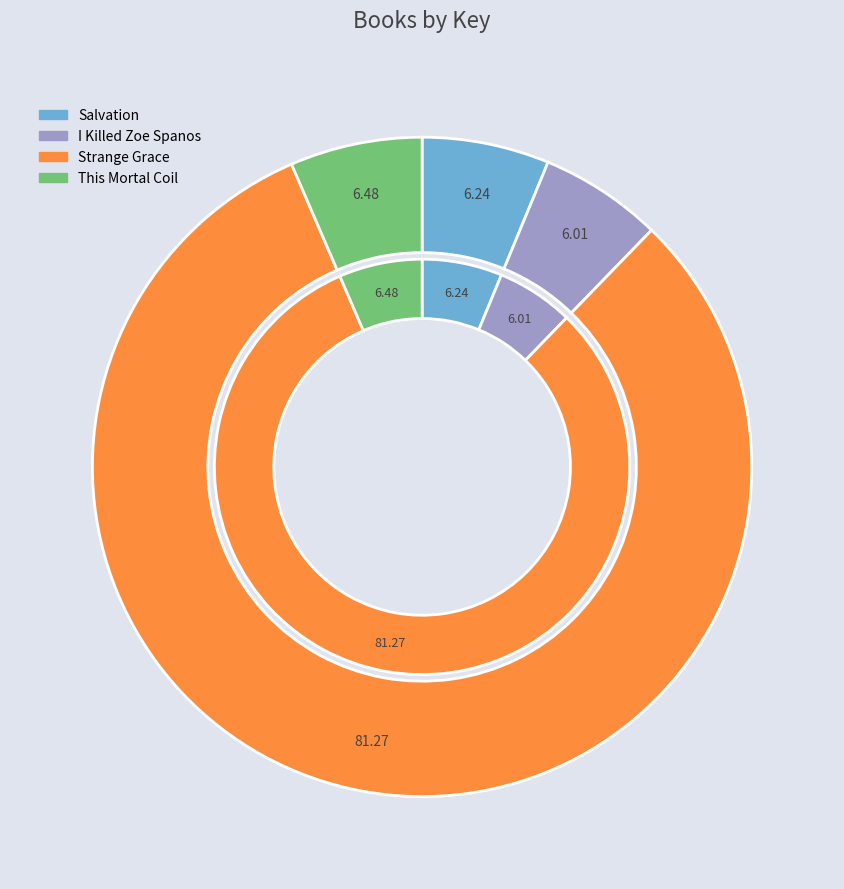

Is Strange Grace the majority of the pie?

Yes